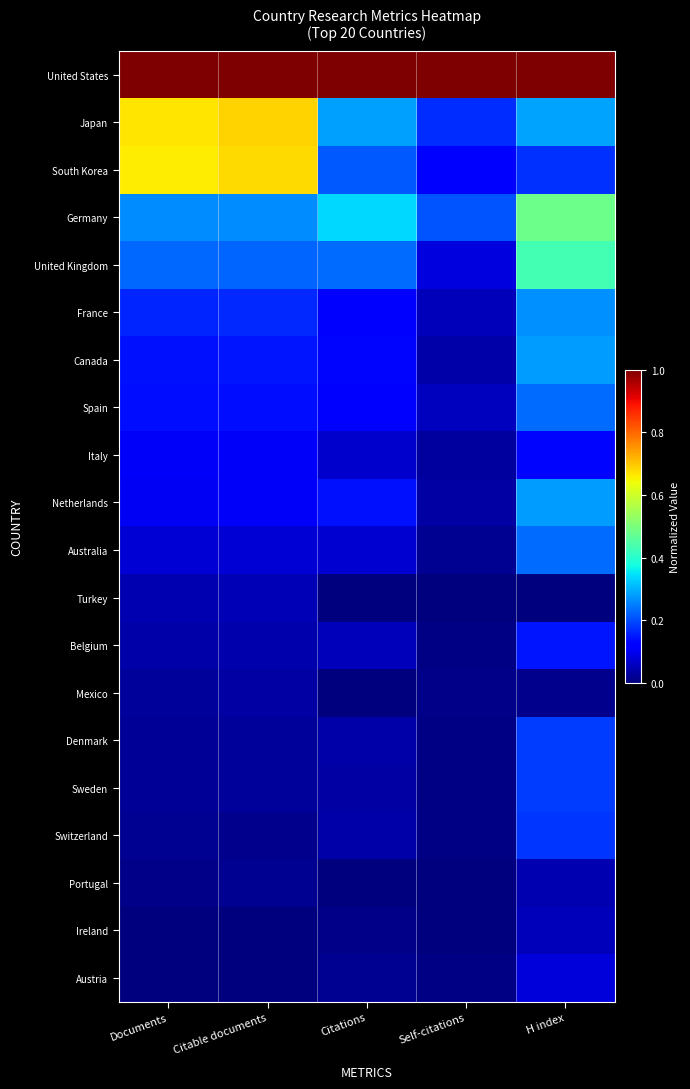

What is the total value across all series at Citable documents?

3.8